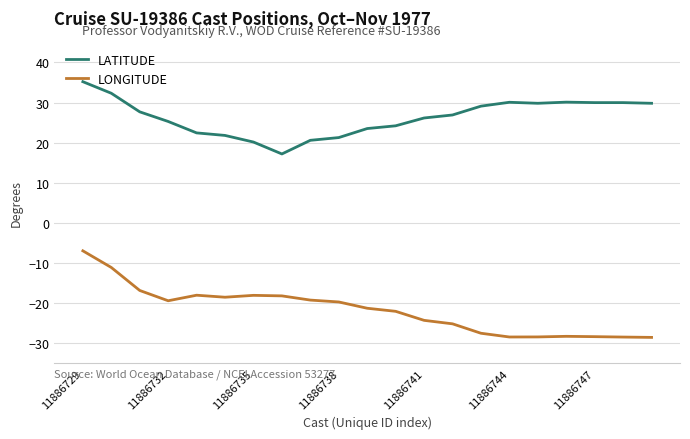

List the series in order of their overall mean, lowest first.

LONGITUDE, LATITUDE